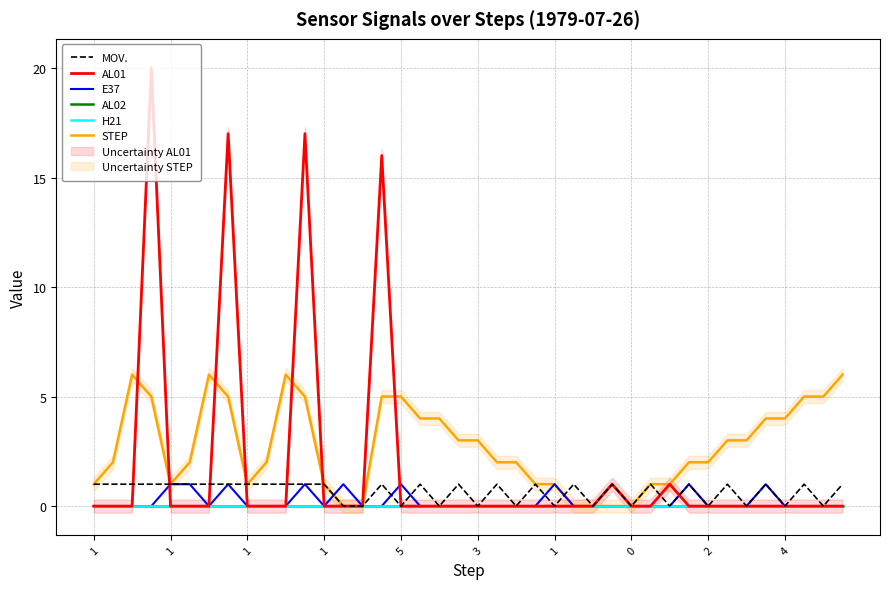

How many interior local peaks does the E37 series have?

7